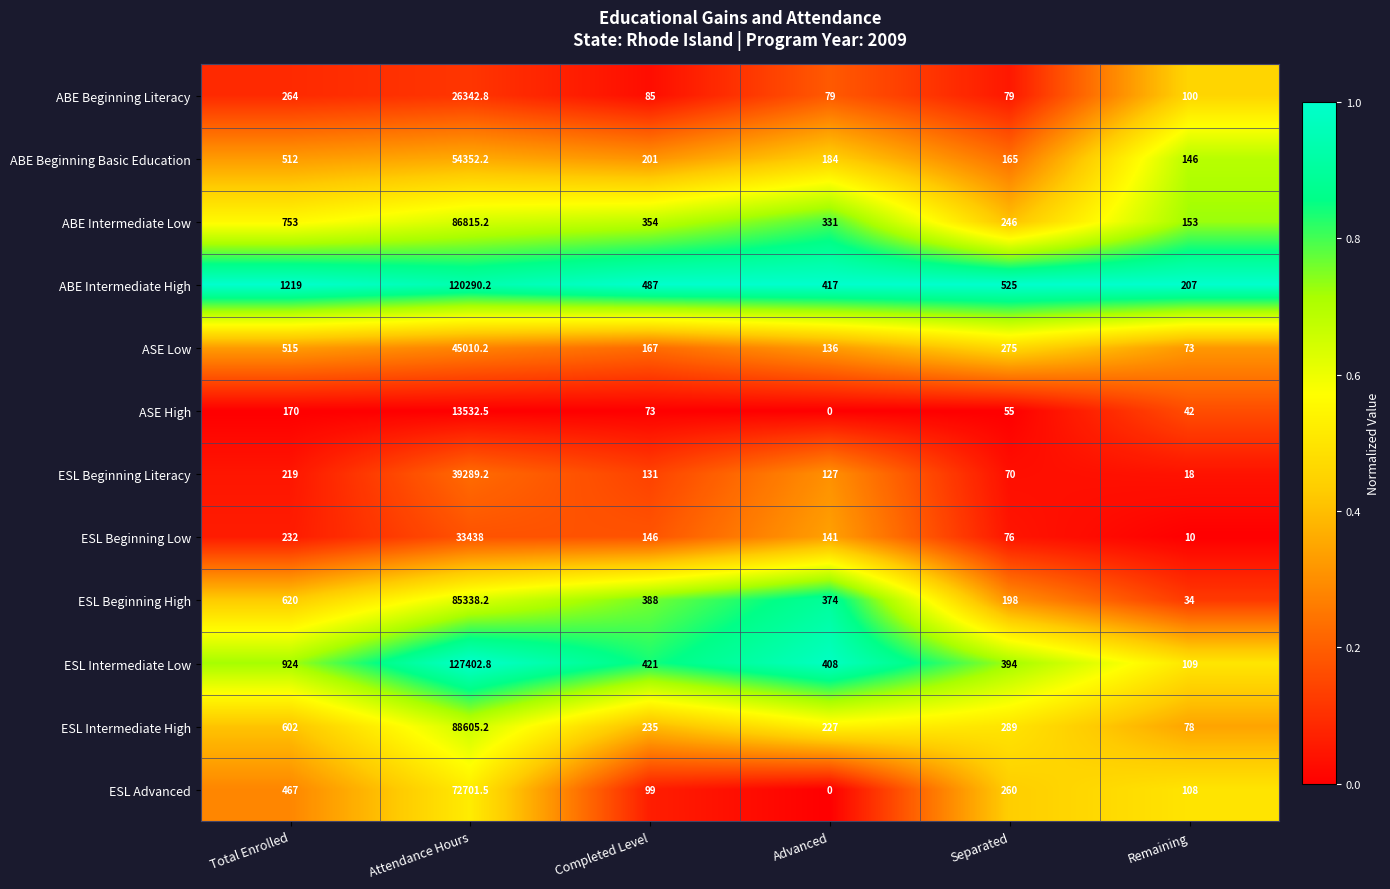

True or false: ESL Intermediate Low has a value of 394.0 at Separated.

True